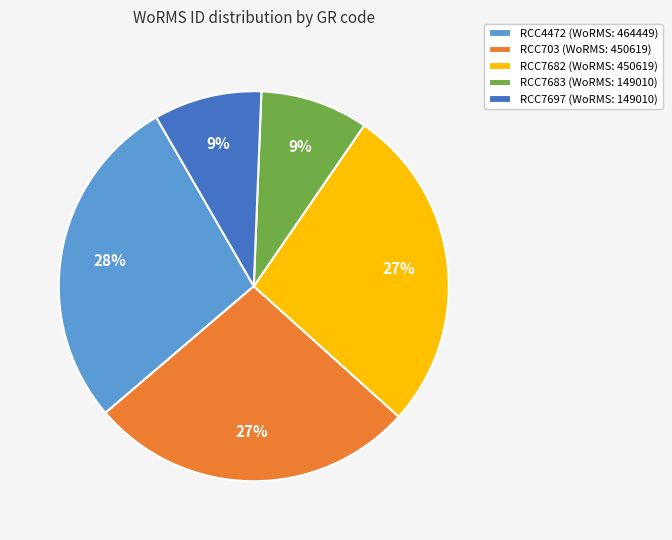

What percentage is the RCC7682 slice, to the nearest percent?

27%